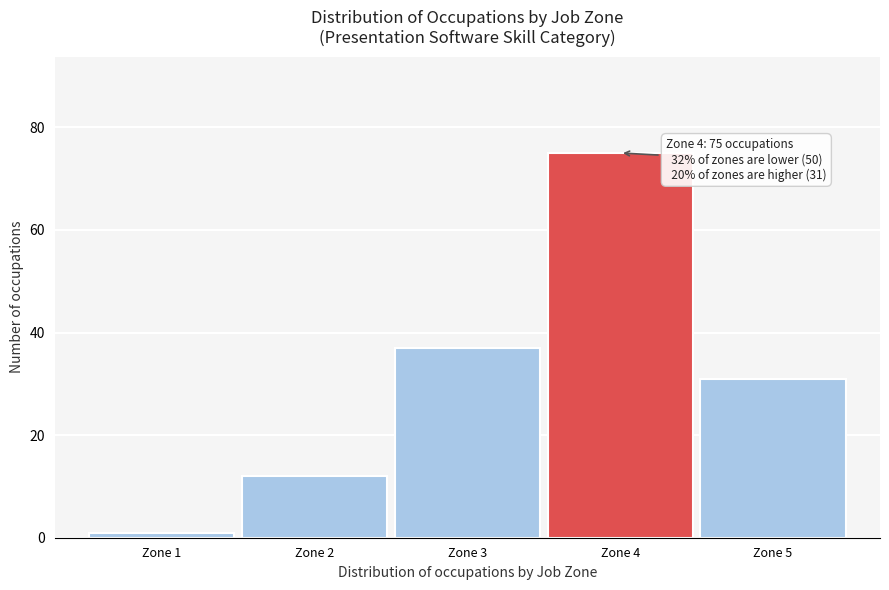

Reading left to right, list all the values displayed in this chart.

Zone 1=1	Zone 2=12	Zone 3=37	Zone 4=75	Zone 5=31